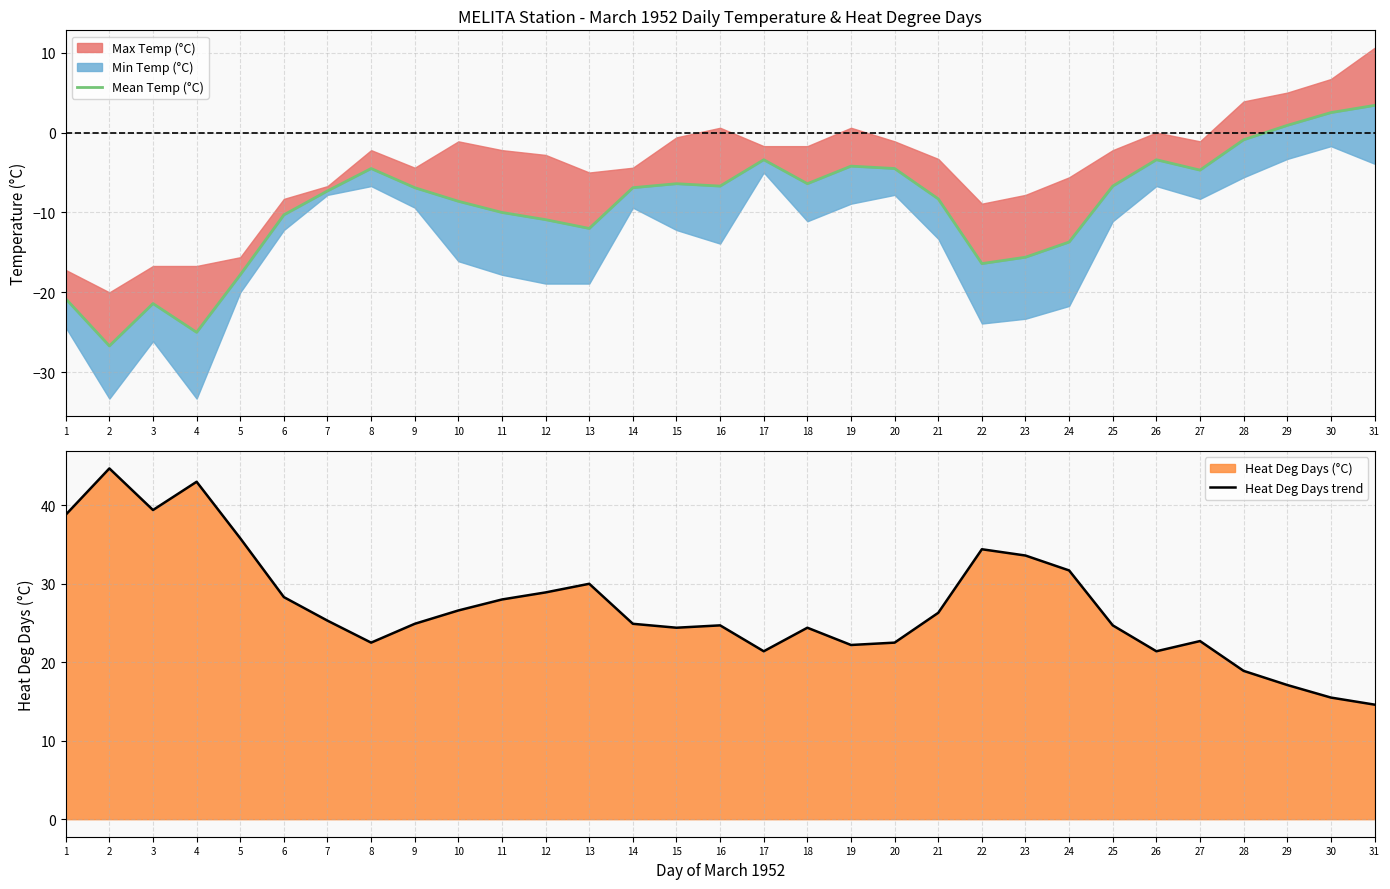

Reading left to right, what are all the values shown in this chart?

Mean Temp (°C): 1=-20.8	2=-26.7	3=-21.4	4=-25.0	5=-17.8	6=-10.3	7=-7.3	8=-4.5	9=-6.9	10=-8.6	11=-10.0	12=-10.9	13=-12.0	14=-6.9	15=-6.4	16=-6.7	17=-3.4	18=-6.4	19=-4.2	20=-4.5	21=-8.3	22=-16.4	23=-15.6	24=-13.7	25=-6.7	26=-3.4	27=-4.7	28=-0.9	29=0.9	30=2.5	31=3.4
Heat Deg Days trend: 1=38.8	2=44.7	3=39.4	4=43.0	5=35.8	6=28.3	7=25.3	8=22.5	9=24.9	10=26.6	11=28.0	12=28.9	13=30.0	14=24.9	15=24.4	16=24.7	17=21.4	18=24.4	19=22.2	20=22.5	21=26.3	22=34.4	23=33.6	24=31.7	25=24.7	26=21.4	27=22.7	28=18.9	29=17.1	30=15.5	31=14.6